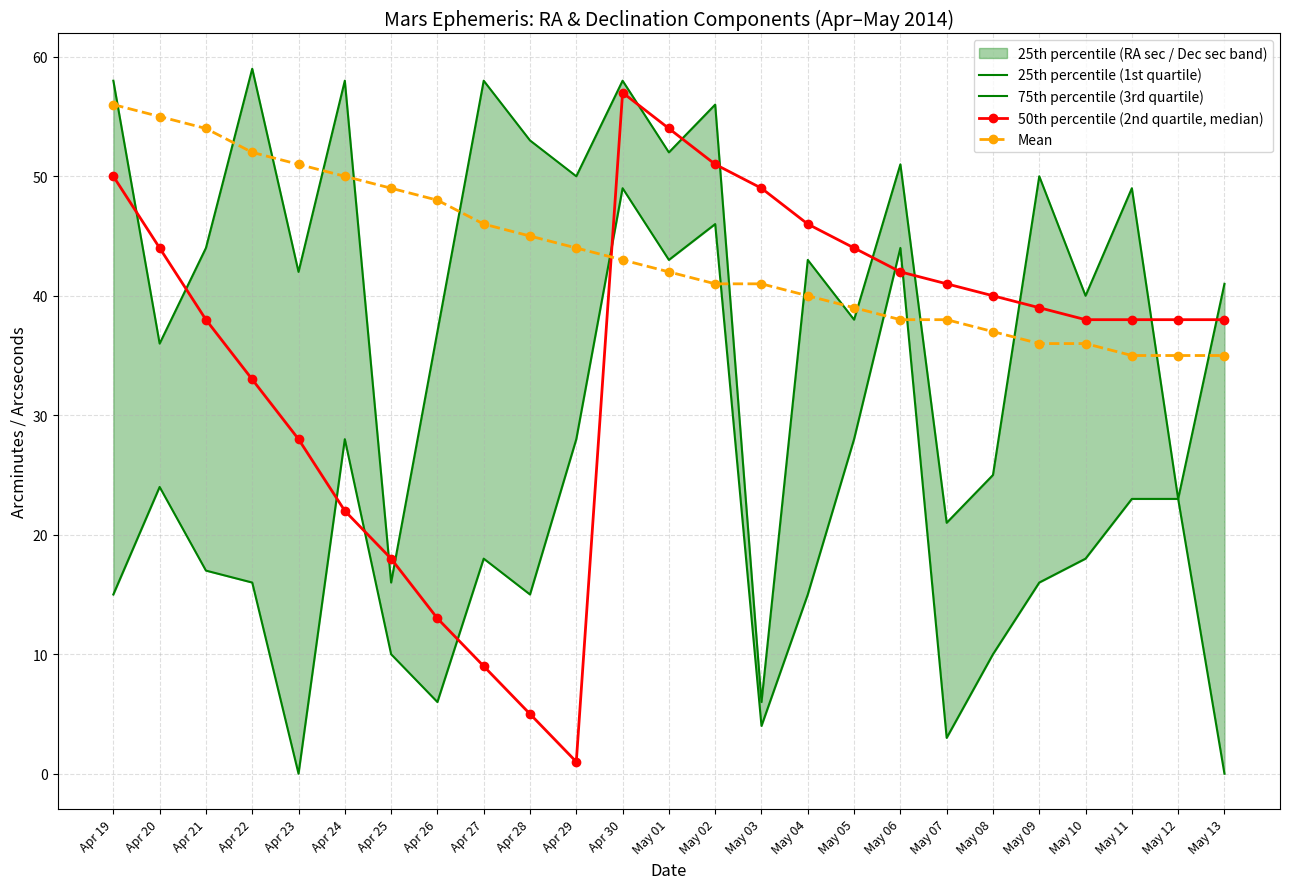

After their last crossing, which series has the higher values: 75th percentile (3rd quartile) or 50th percentile (2nd quartile, median)?

75th percentile (3rd quartile)